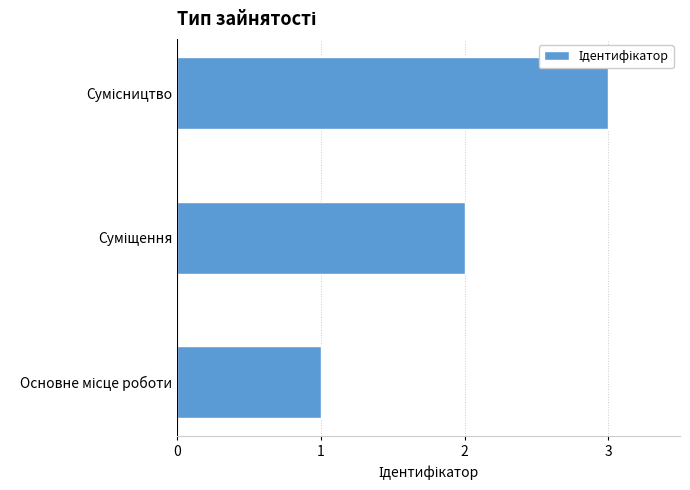

What is the greatest value displayed?

3